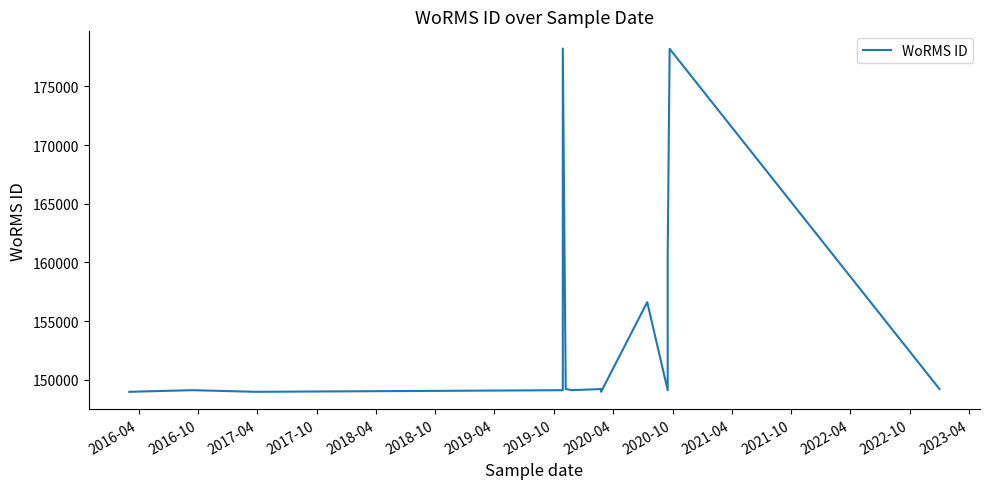

True or false: there are more than 0 points higher than both neighbors.

True